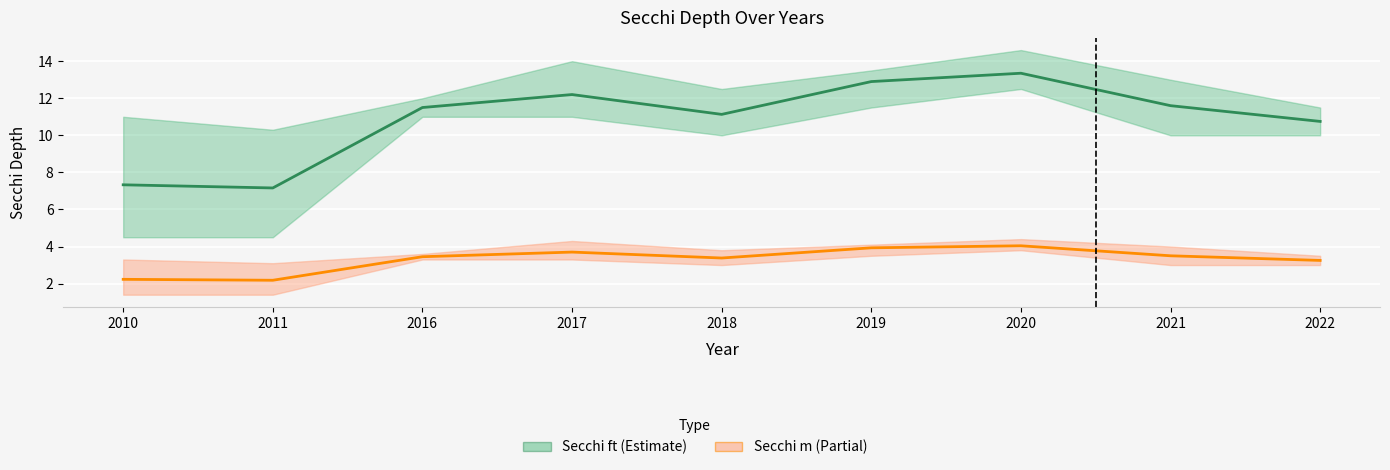

Reading left to right, transcribe all the data shown in this chart.

Secchi ft mean: 2010=7.3	2011=7.2	2016=11.5	2017=12.2	2018=11.1	2019=12.9	2020=13.3	2021=11.6	2022=10.8
Secchi m mean: 2010=2.2	2011=2.2	2016=3.5	2017=3.7	2018=3.4	2019=3.9	2020=4.0	2021=3.5	2022=3.2